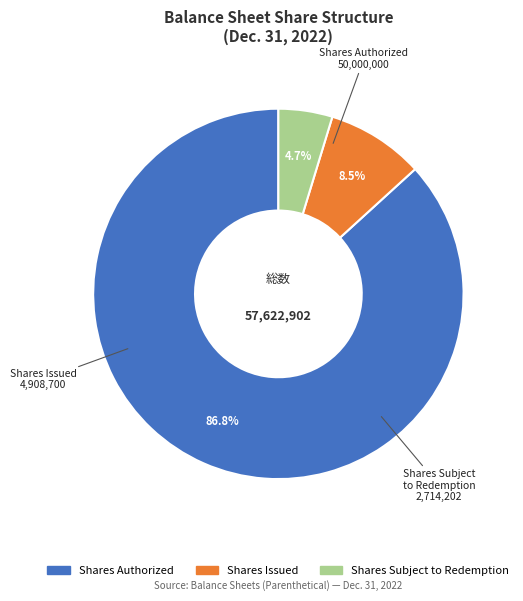

To the nearest percent, what is the average slice percentage?

33%